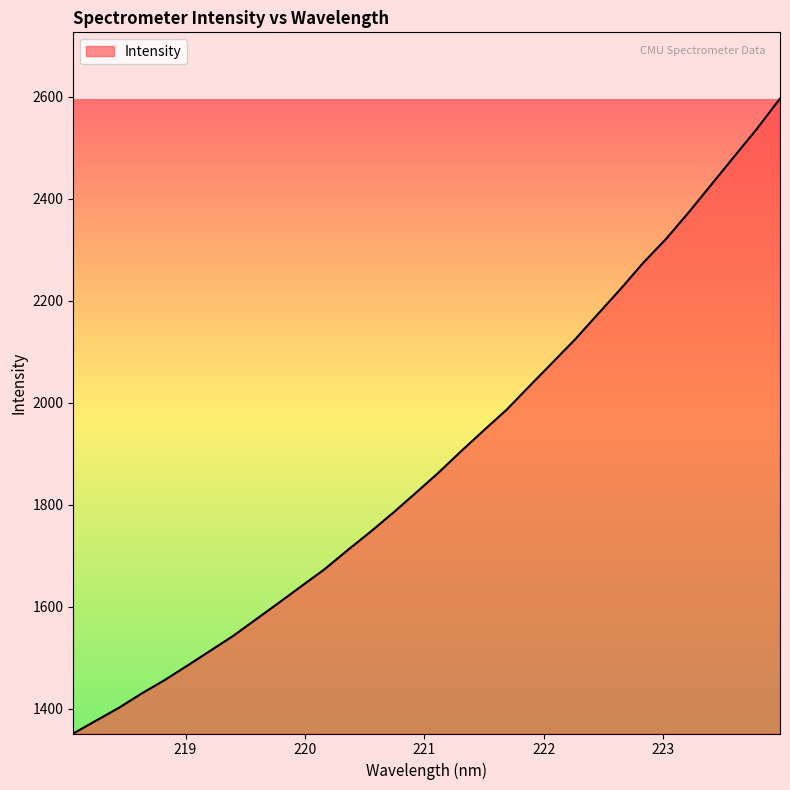

Reading left to right, what are all the values shown in this chart?

1351.9	1377.2	1402.3	1430.5	1456.5	1485.0	1514.0	1543.0	1575.5	1607.9	1640.9	1673.5	1710.5	1746.5	1783.9	1823.2	1863.0	1905.3	1946.5	1986.8	2033.0	2078.7	2124.5	2174.2	2223.5	2275.1	2321.9	2374.3	2429.1	2483.8	2538.3	2596.9